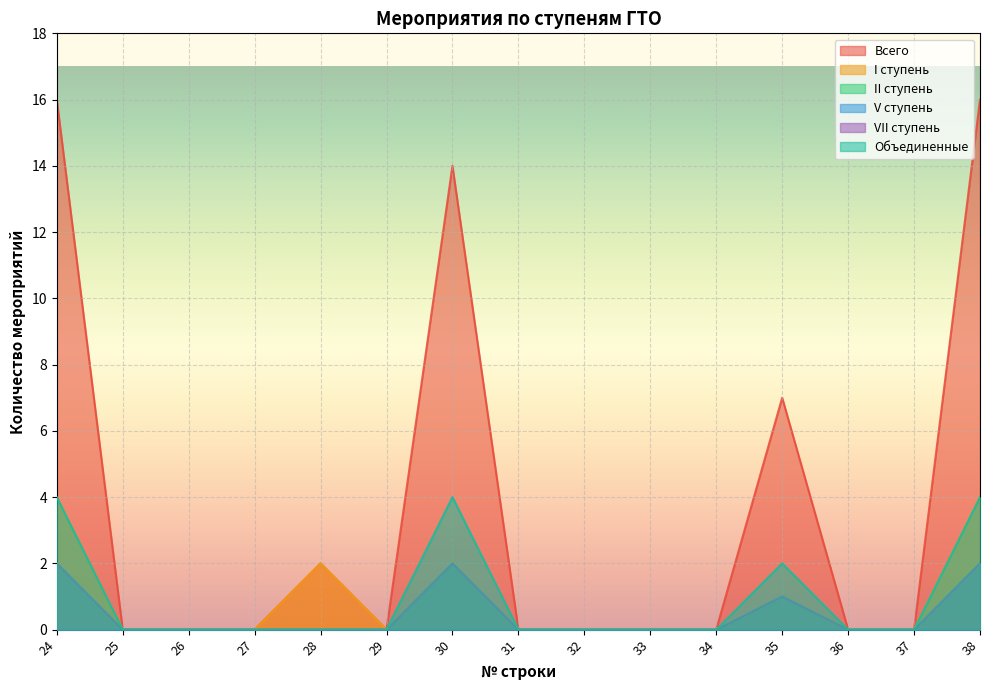

How many values in the Всего series exceed 0?

5